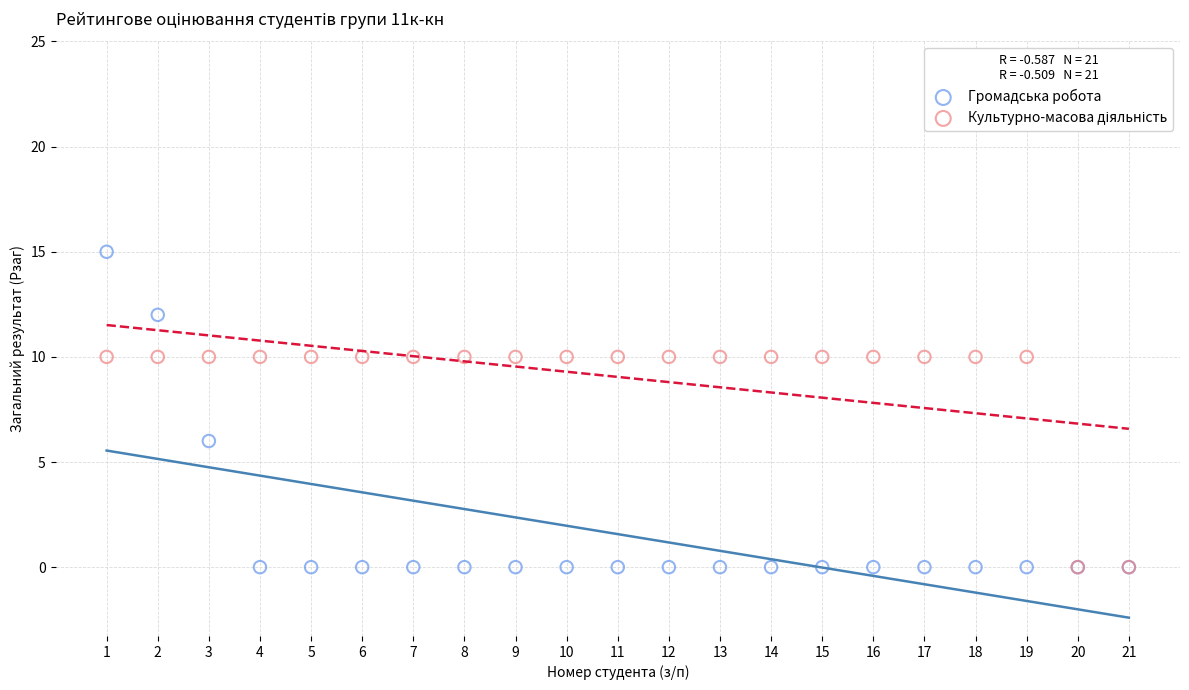

Which series reaches the maximum Y coordinate?

Громадська робота